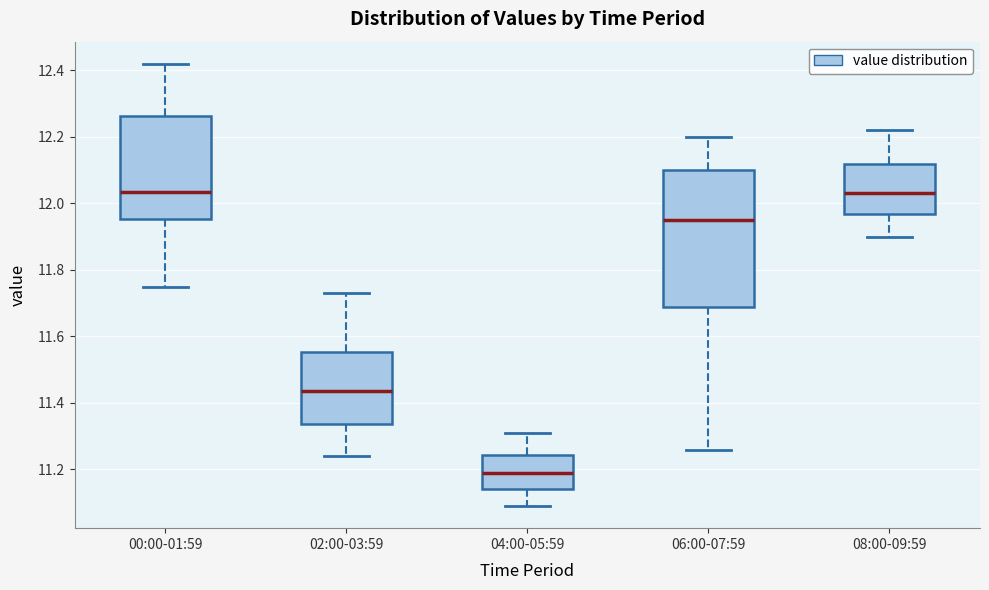

Reading left to right, transcribe this box plot: for each box, give where its median line is, the range the box spans, and where its two whiskers end, as read against the y-axis. The values are not printed on the chart, so give them approximately, as read against the axis.

00:00-01:59: median 12.04, box 11.96 to 12.26, whiskers 11.76 to 12.42
02:00-03:59: median 11.44, box 11.34 to 11.56, whiskers 11.24 to 11.74
04:00-05:59: median 11.20, box 11.14 to 11.24, whiskers 11.10 to 11.32
06:00-07:59: median 11.96, box 11.68 to 12.10, whiskers 11.26 to 12.20
08:00-09:59: median 12.04, box 11.96 to 12.12, whiskers 11.90 to 12.22